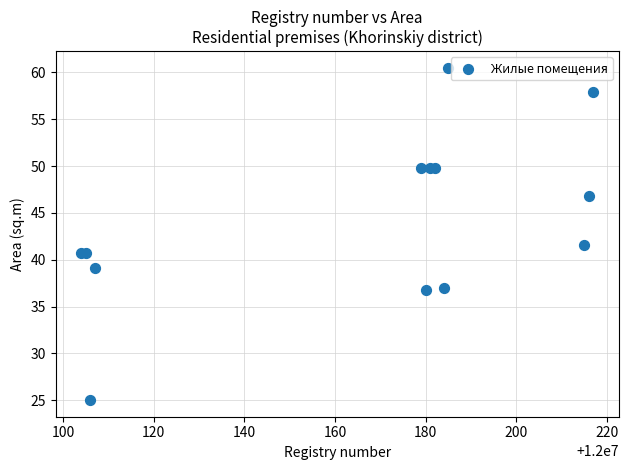

What Y value in the scatter plot is closest to 42?

41.6